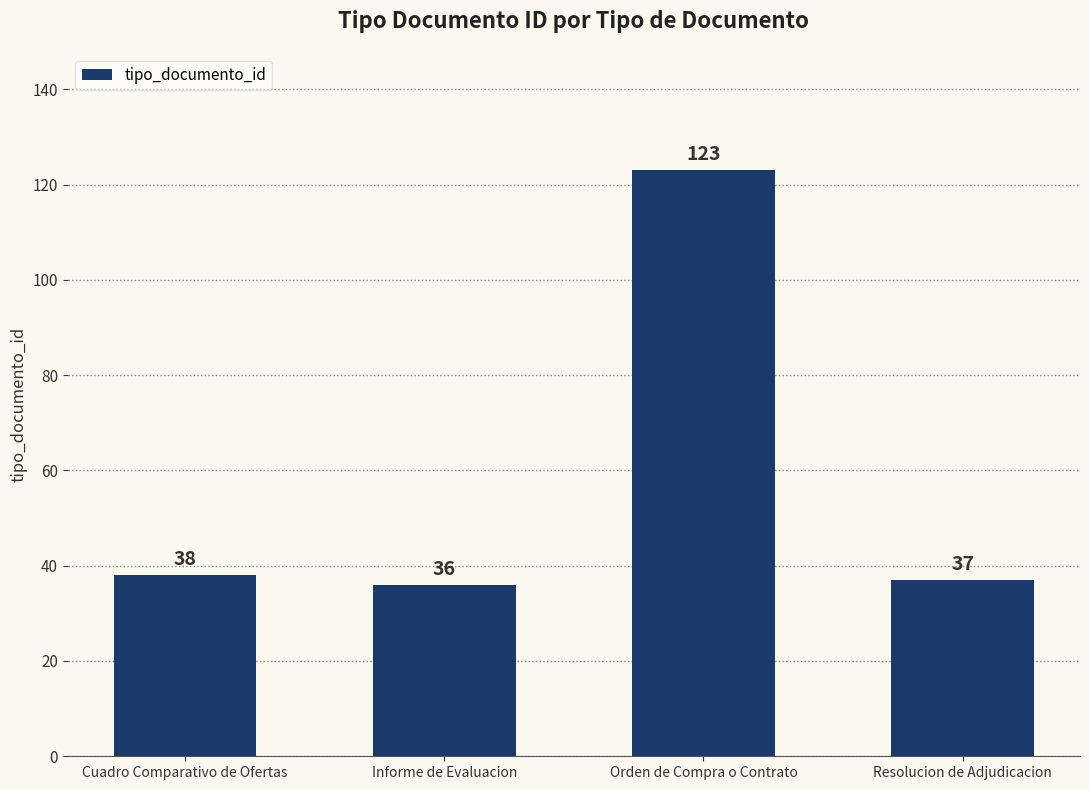

How many series are shown in this chart?

1